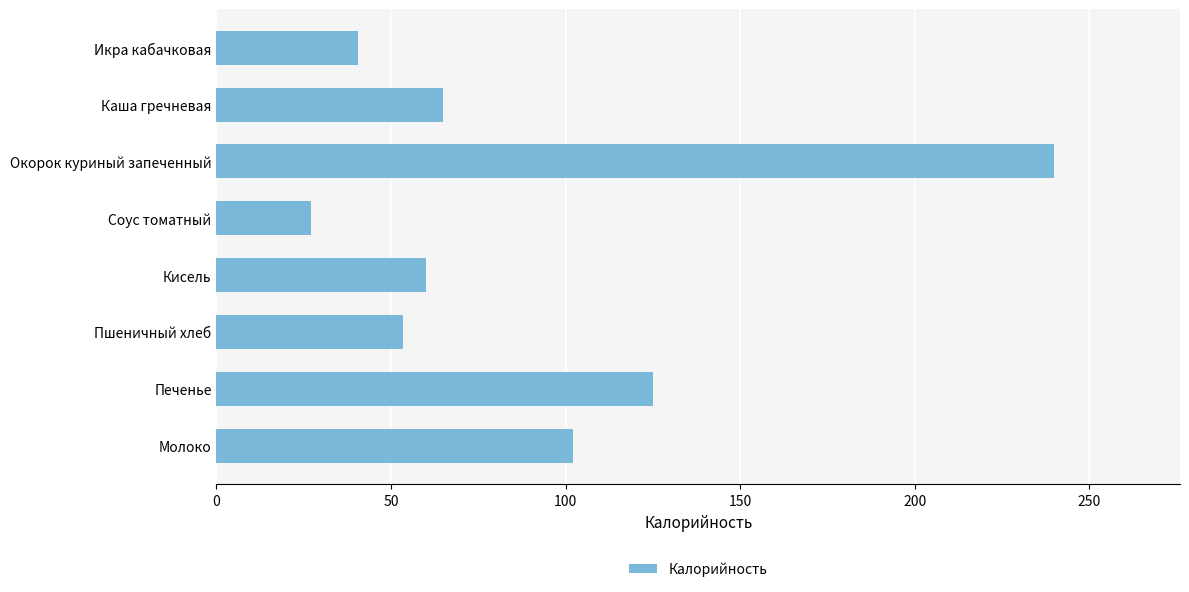

What is the minimum value shown in the chart?

27.0